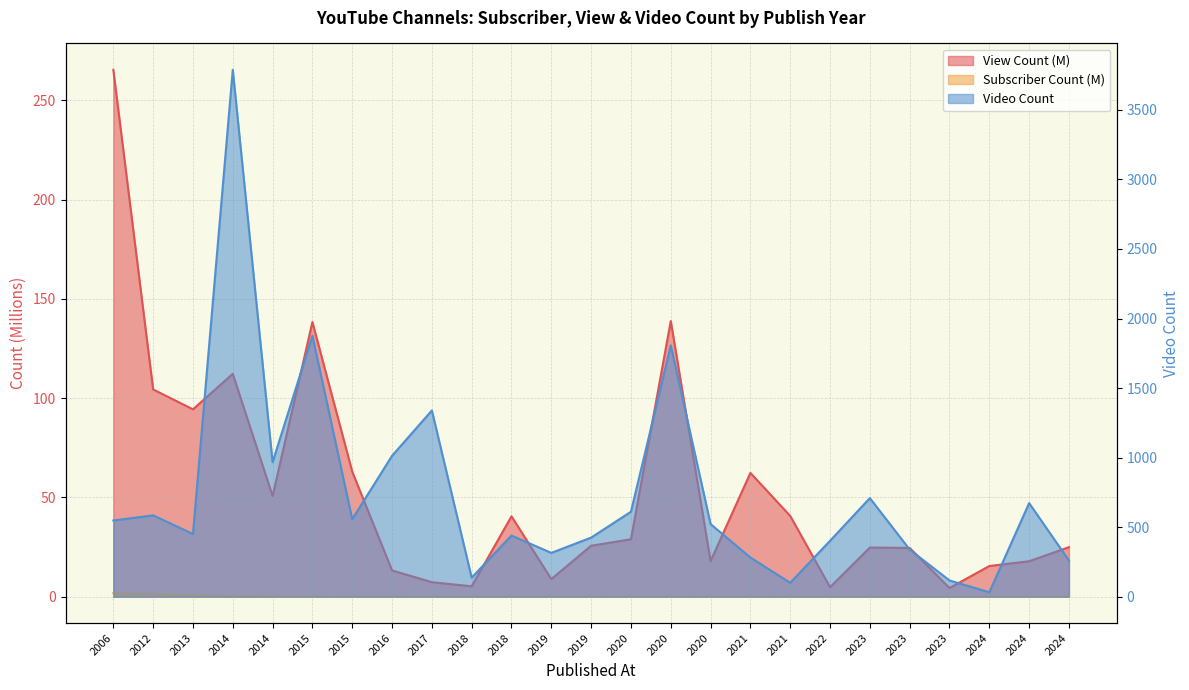

Which series has the largest total across all categories?

Video Count